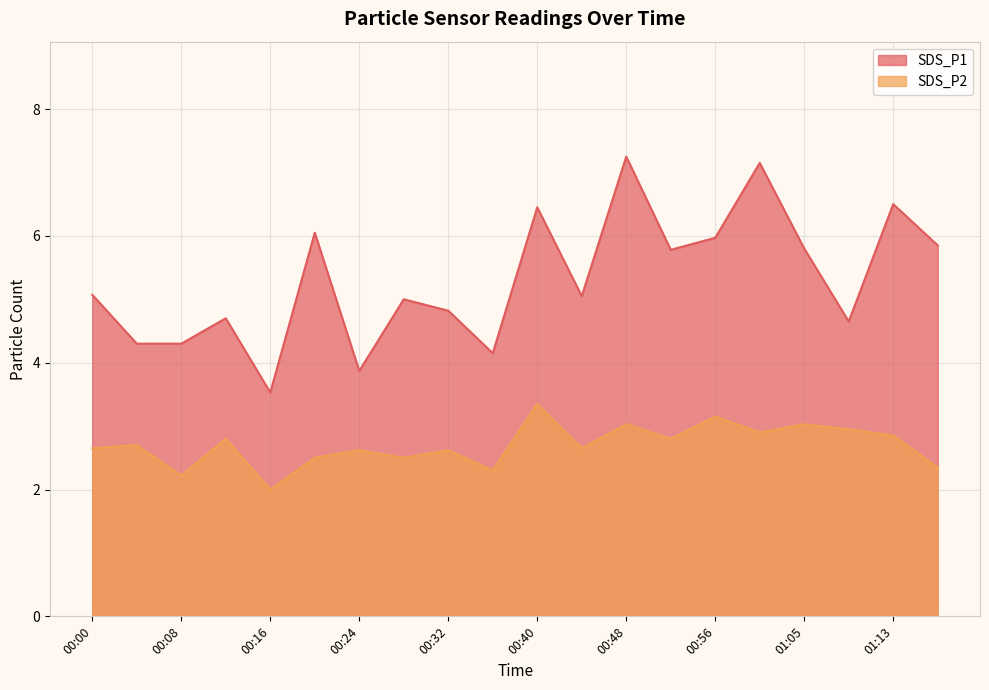

True or false: SDS_P2 and SDS_P1 cross at least once.

False